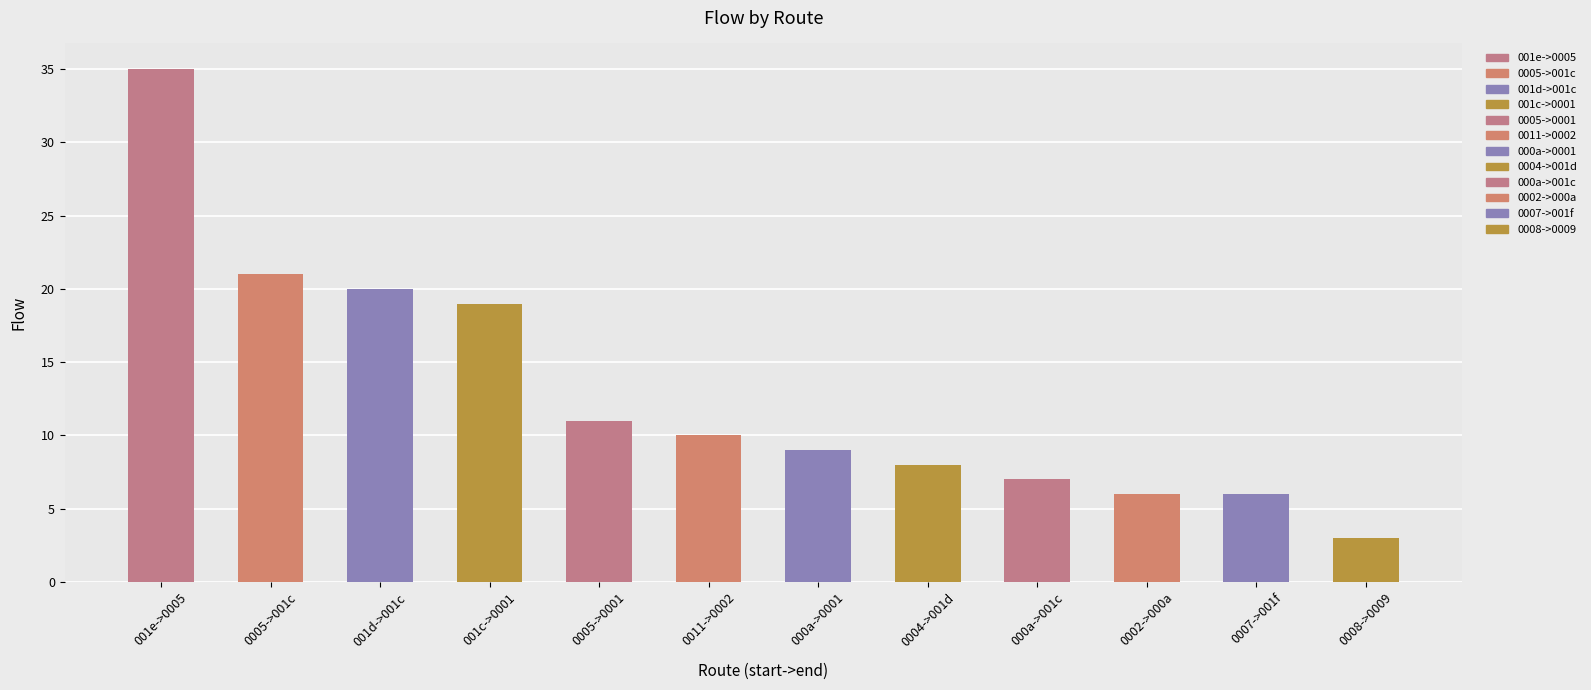

At which category does the chart reach its peak across all series?

001e->0005